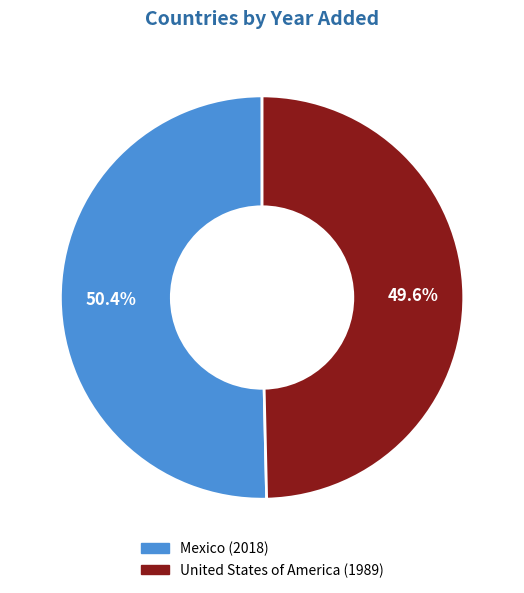

Between Mexico and United States of America, which is larger?

Mexico